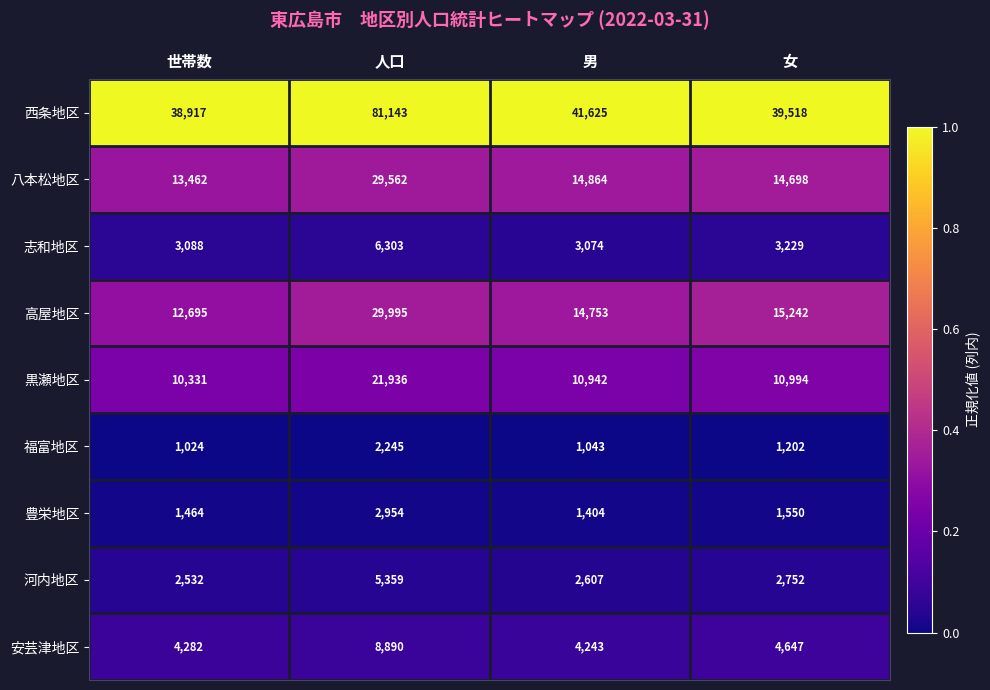

At which category is the sum across all series the highest?

人口